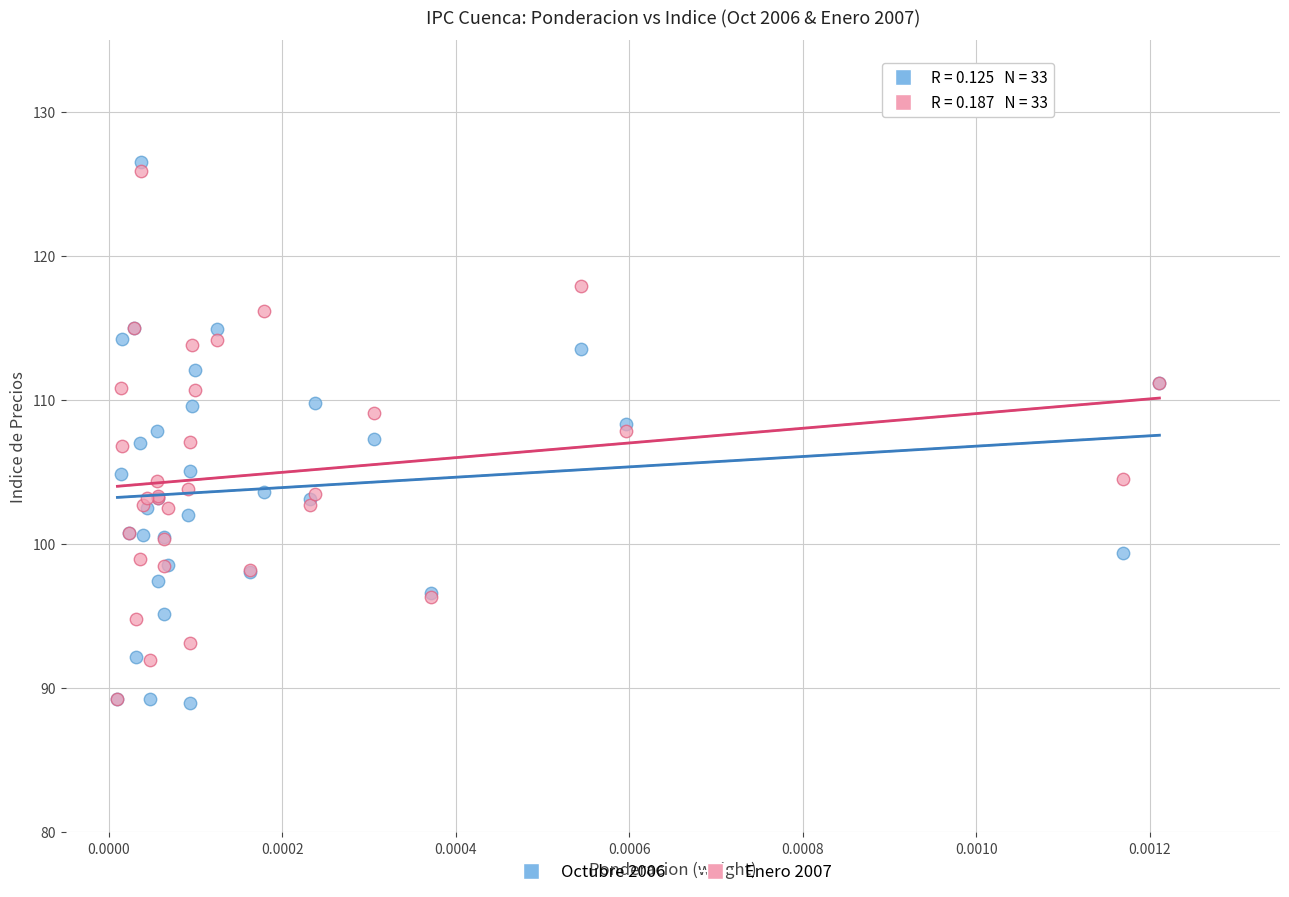

Which series has the largest Y range (max minus min)?

Octubre 2006